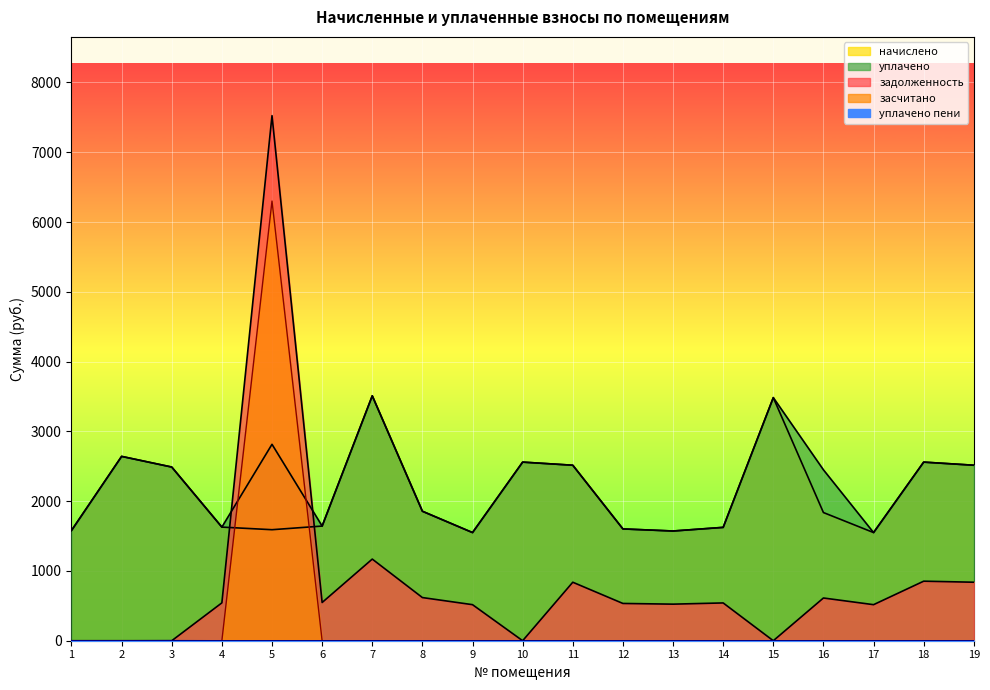

How many values in the начислено series exceed 1836?

10